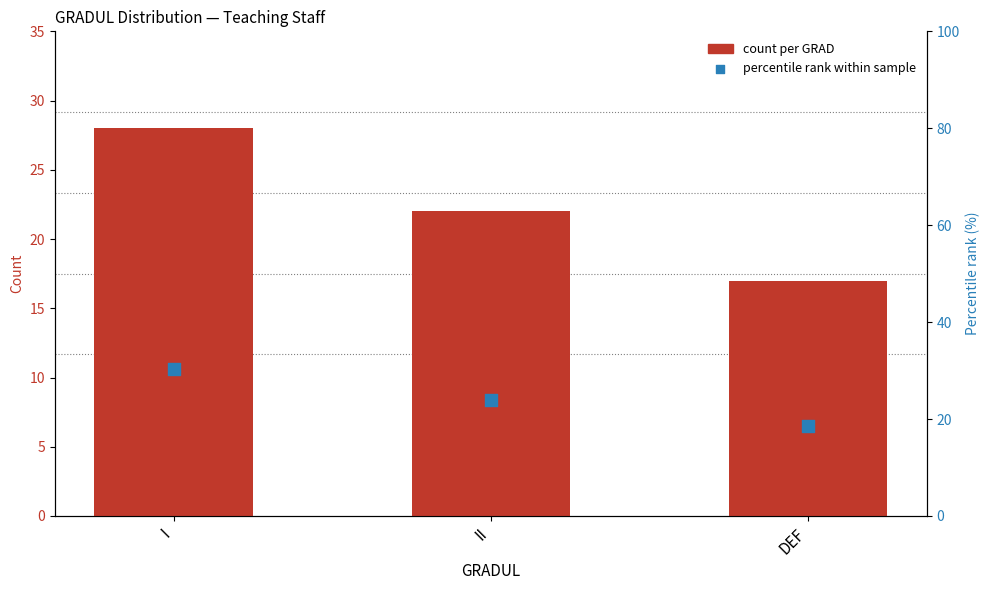

Is the value of percentile rank at I greater than the value of count per GRAD at II?

Yes